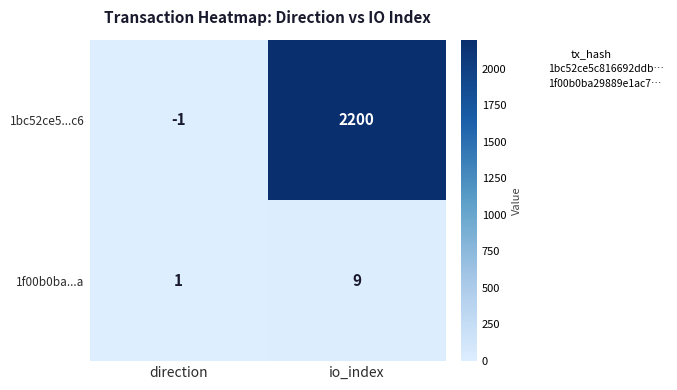

Which series has the largest total across all categories?

1bc52ce5...c6